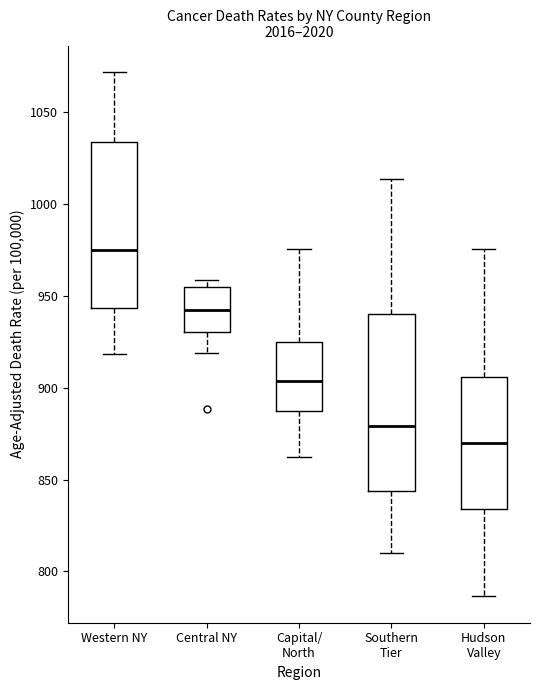

Which box is the tallest, from its lower edge to its upper edge?

Southern Tier